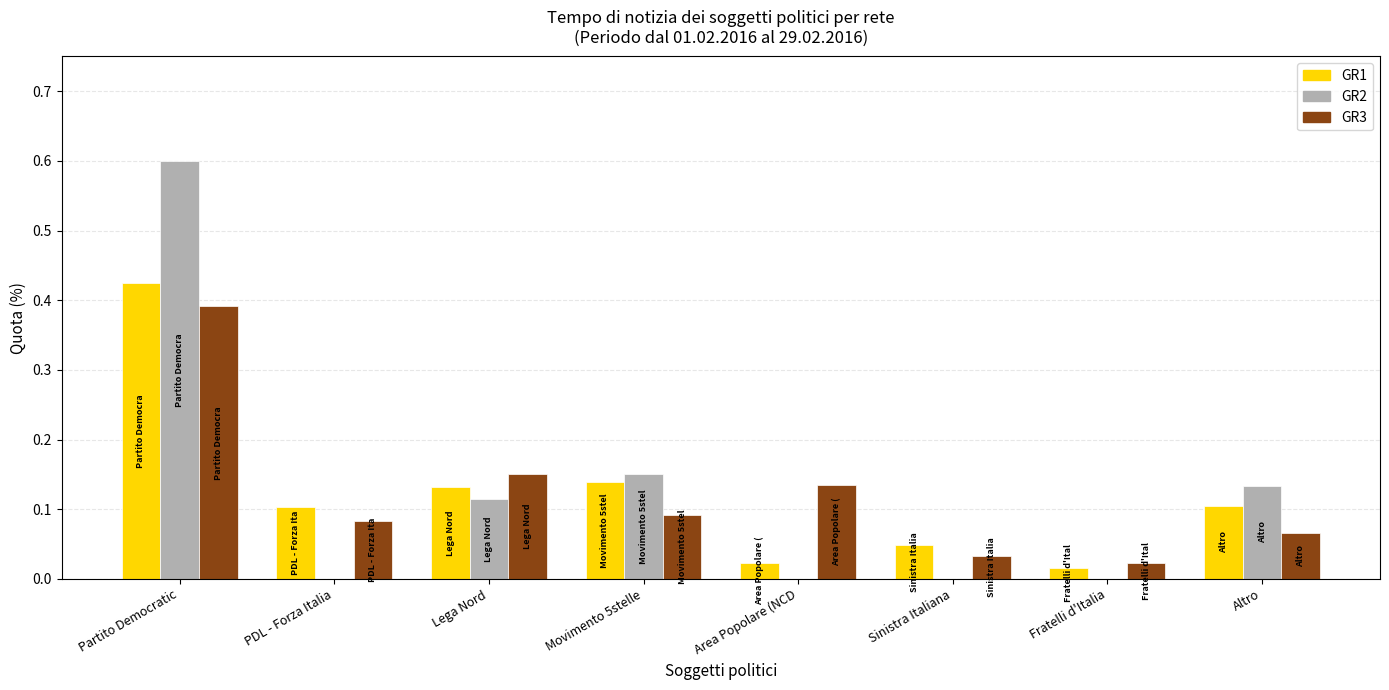

Between Partito Democratic and PDL - Forza Italia, which series saw the biggest shift?

GR2